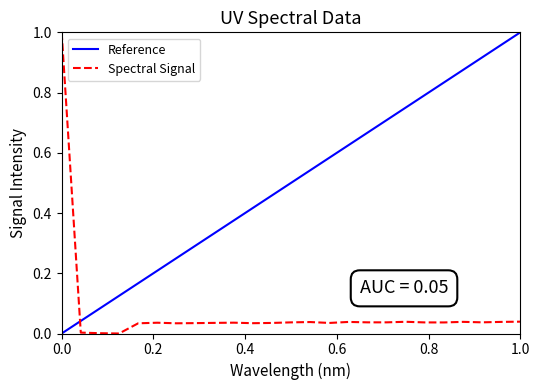

The value of Spectral Signal at 0.0 is 0.7. True or false?

False